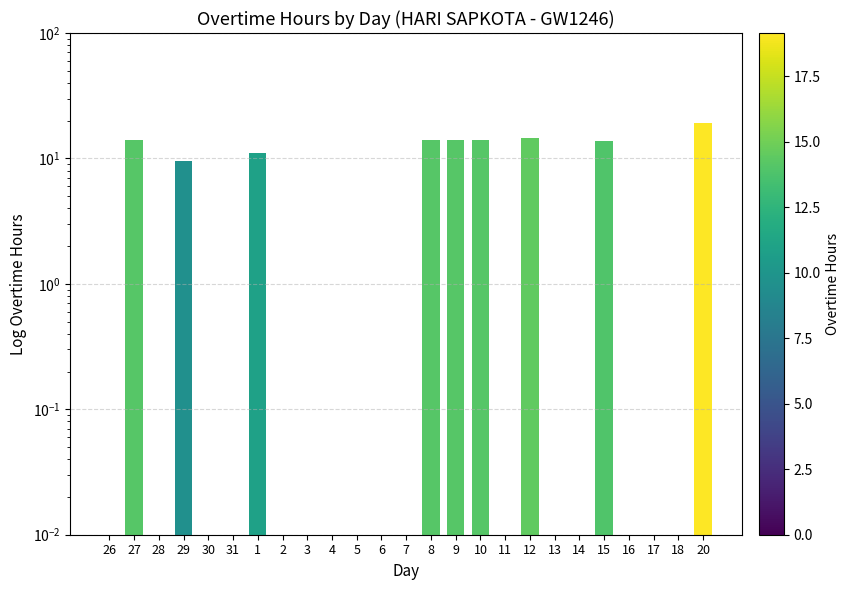

Reading left to right, what are all the values shown in this chart?

26=0.0	27=14.1	28=0.0	29=9.5	30=0.0	31=0.0	1=11.0	2=0.0	3=0.0	4=0.0	5=0.0	6=0.0	7=0.0	8=14.1	9=14.1	10=14.1	11=0.0	12=14.4	13=0.0	14=0.0	15=13.8	16=0.0	17=0.0	18=0.0	20=19.1